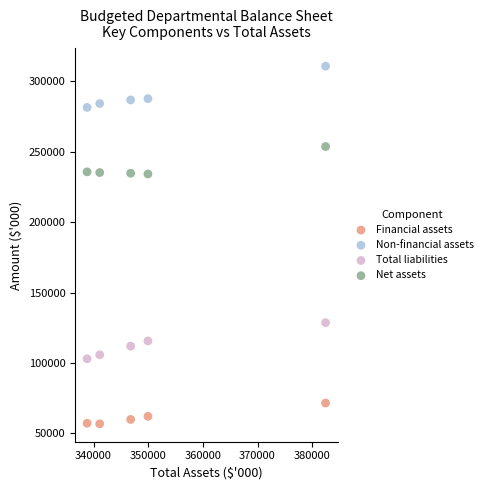

What are all the series names shown in the legend?

Financial assets, Non-financial assets, Total liabilities, Net assets